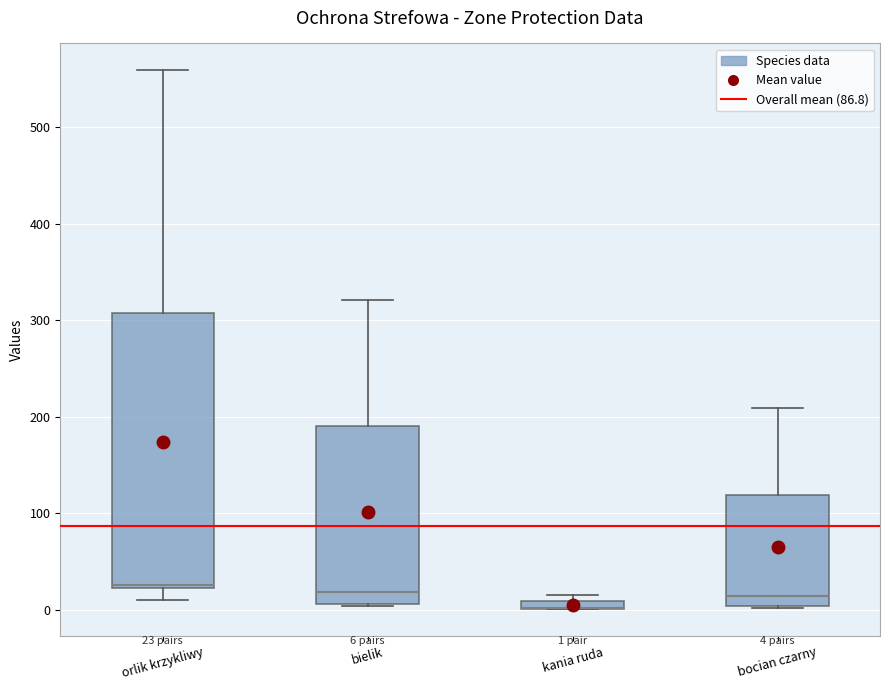

Which box is the tallest, from its lower edge to its upper edge?

orlik krzykliwy